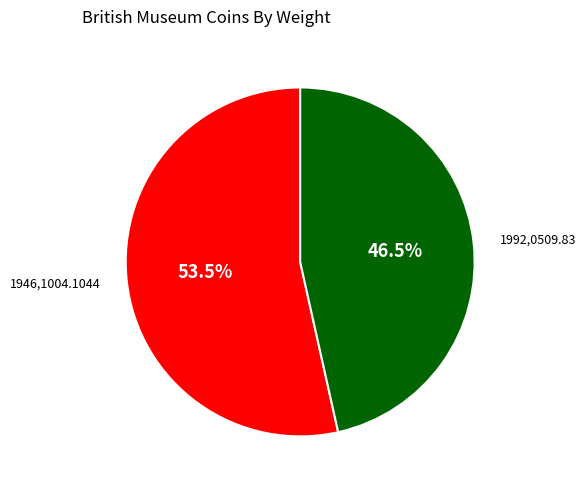

What percentage do 1946,1004.1044 and 1992,0509.83 together represent?

100.0%